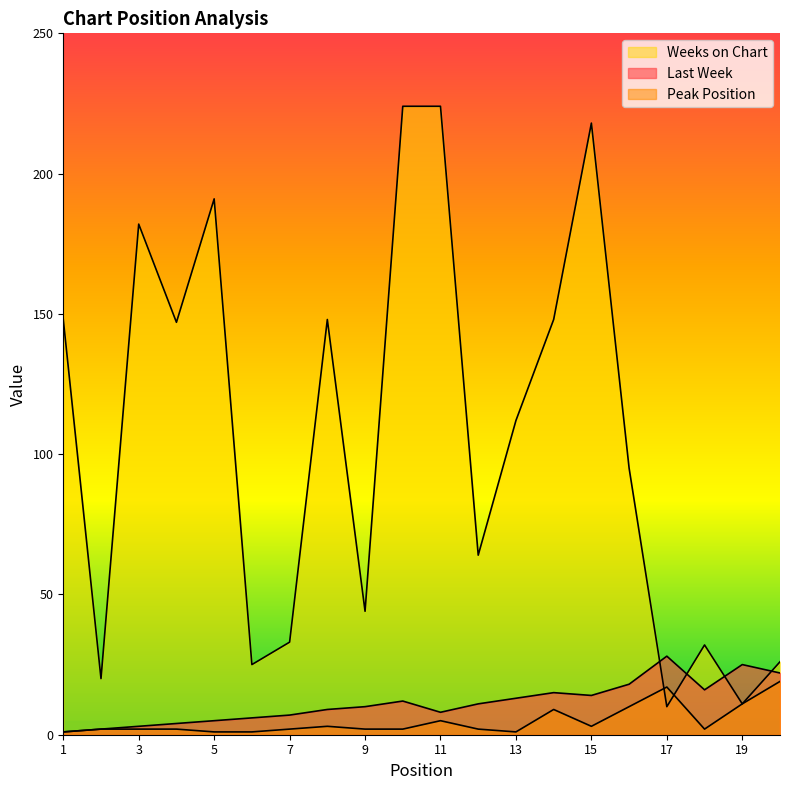

Which label corresponds to the largest value in the chart?

10